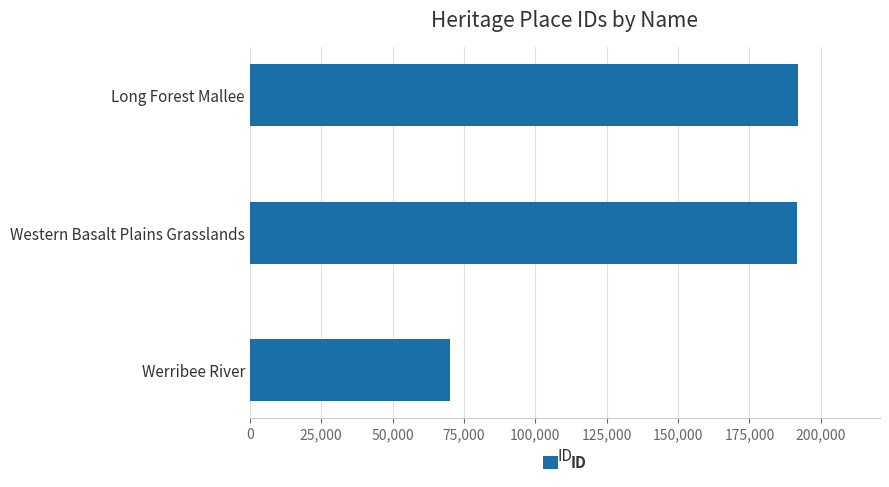

How many bars are there in total?

3